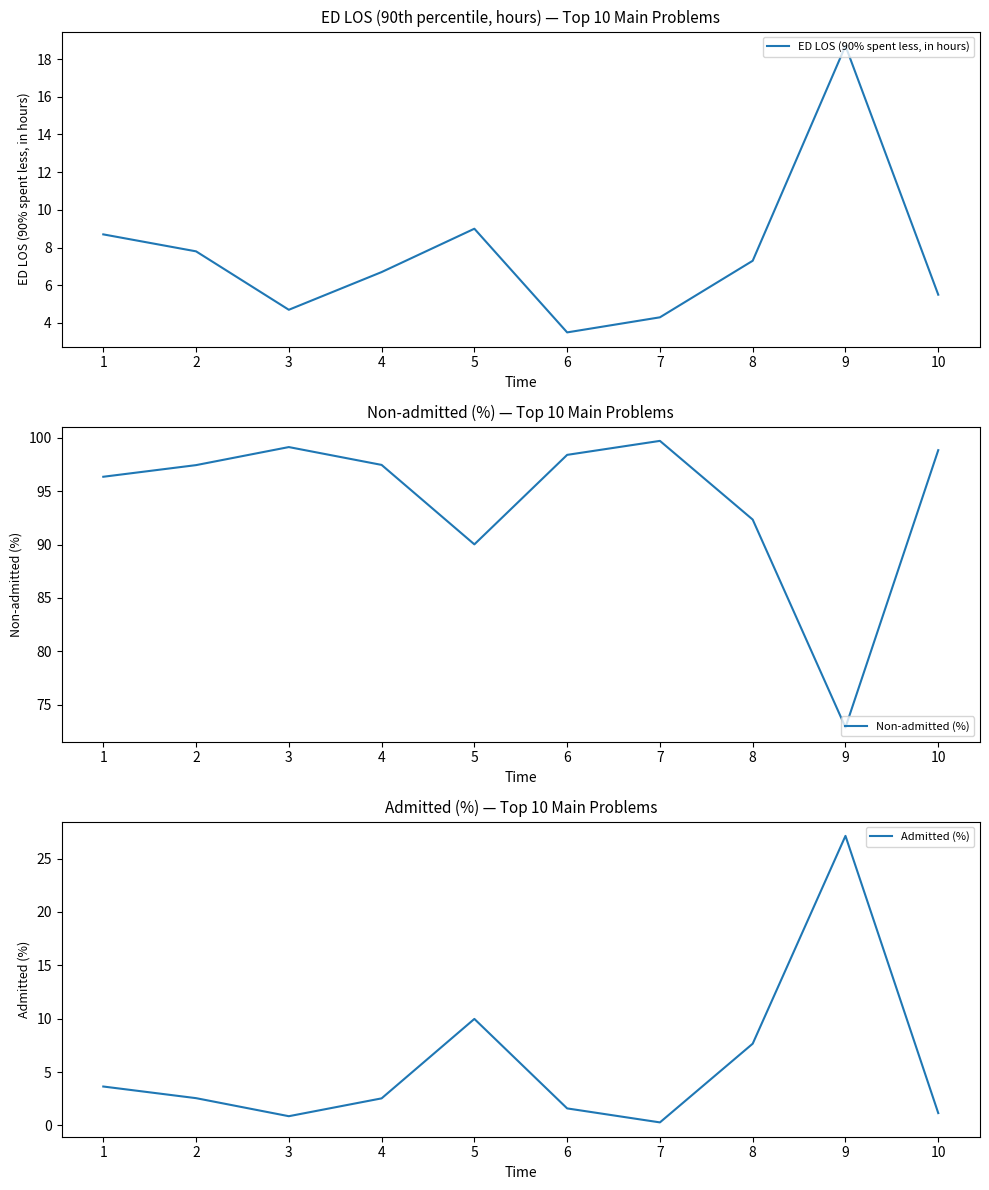

Reading left to right, extract all data points from this chart.

ED LOS (90% spent less, in hours): 1=8.7	2=7.8	3=4.7	4=6.7	5=9.0	6=3.5	7=4.3	8=7.3	9=18.7	10=5.5
Non-admitted (%): 1=96.3	2=97.4	3=99.1	4=97.5	5=90.0	6=98.4	7=99.7	8=92.3	9=72.9	10=98.8
Admitted (%): 1=3.6	2=2.6	3=0.9	4=2.5	5=10.0	6=1.6	7=0.3	8=7.7	9=27.1	10=1.2